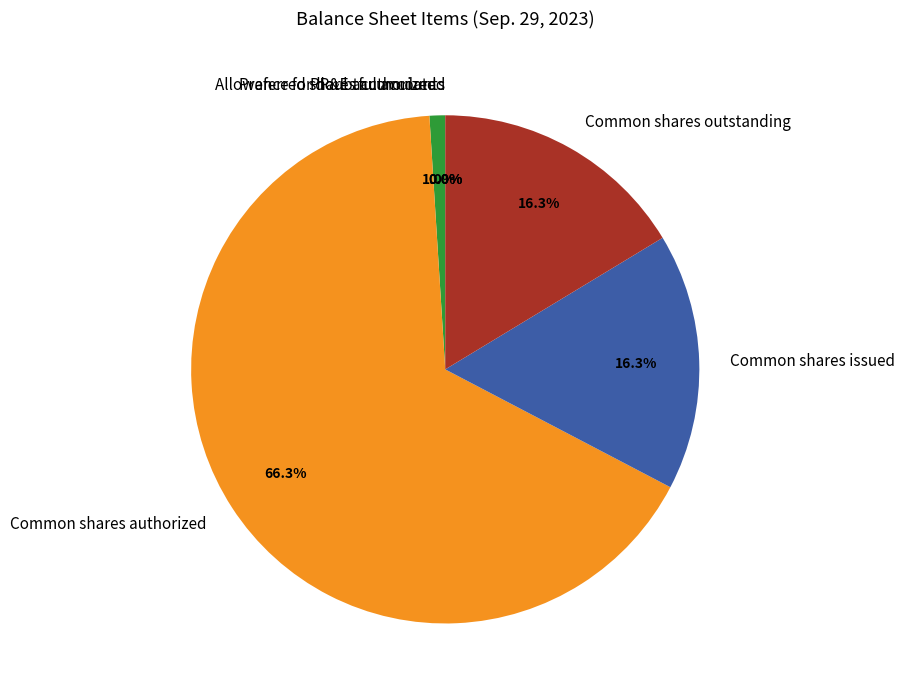

To the nearest percent, what is the average slice percentage?

17%